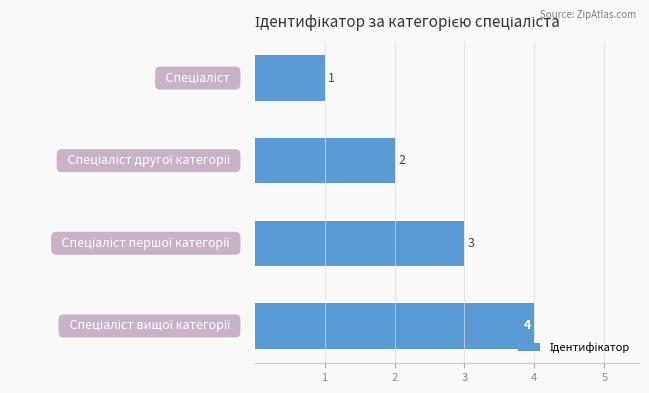

Count the values in the range 2 to 4.

3